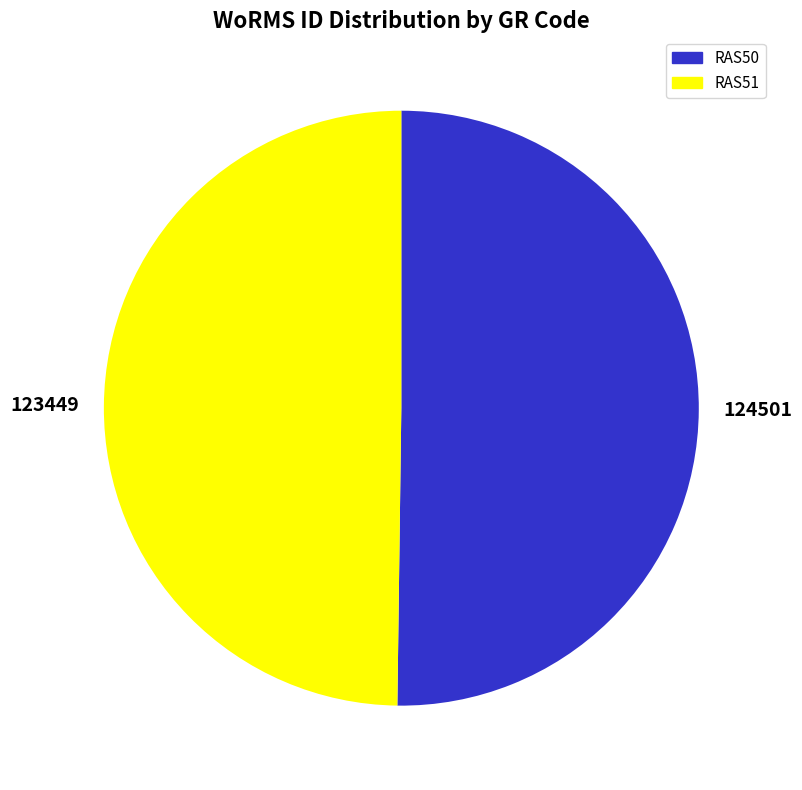

What is the ratio of the value at RAS51 to the value at RAS50?

1.0